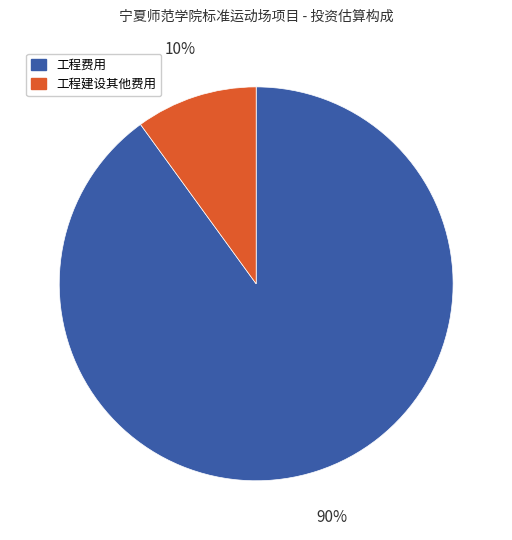

How many slices are in this pie chart?

2